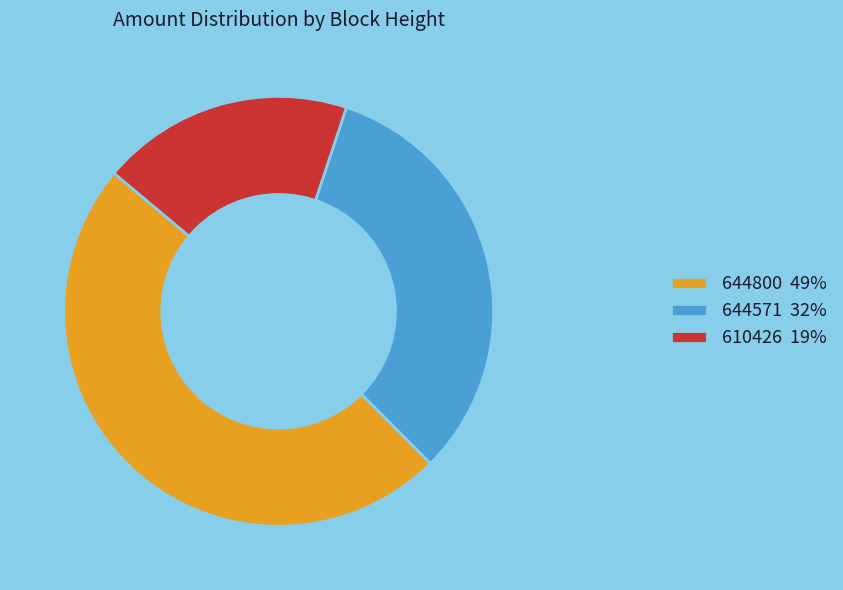

True or false: 644800 49% accounts for 62% of the total.

False